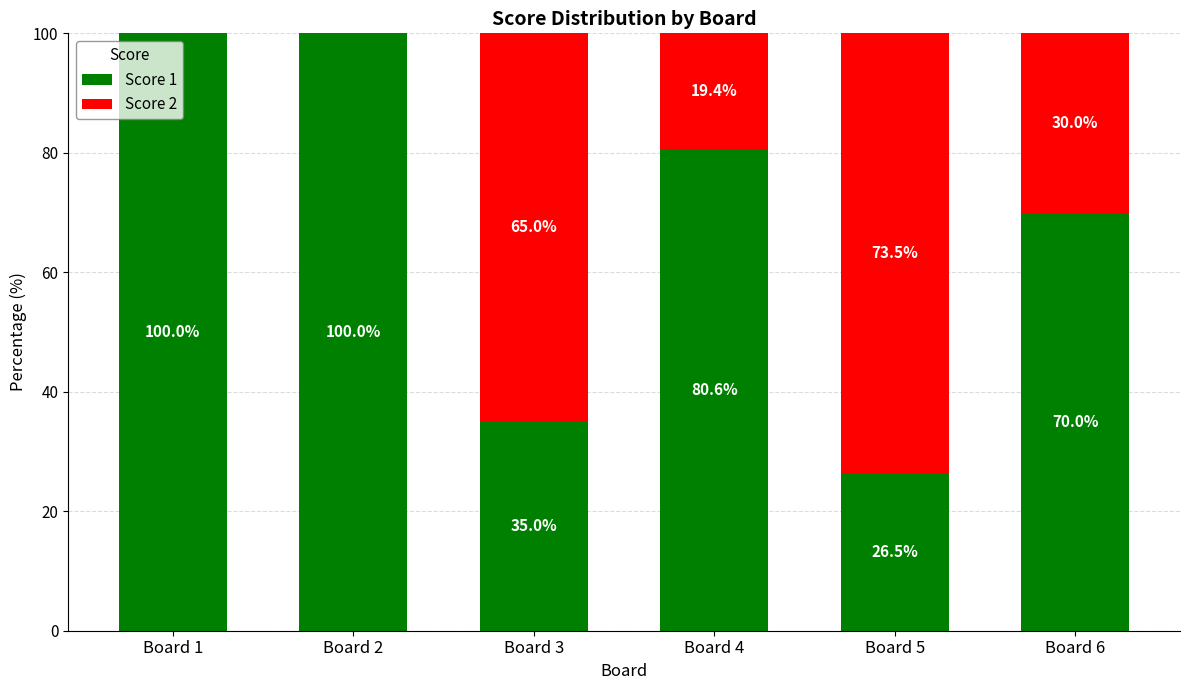

How many Score 1 values are between 35 and 100?

5